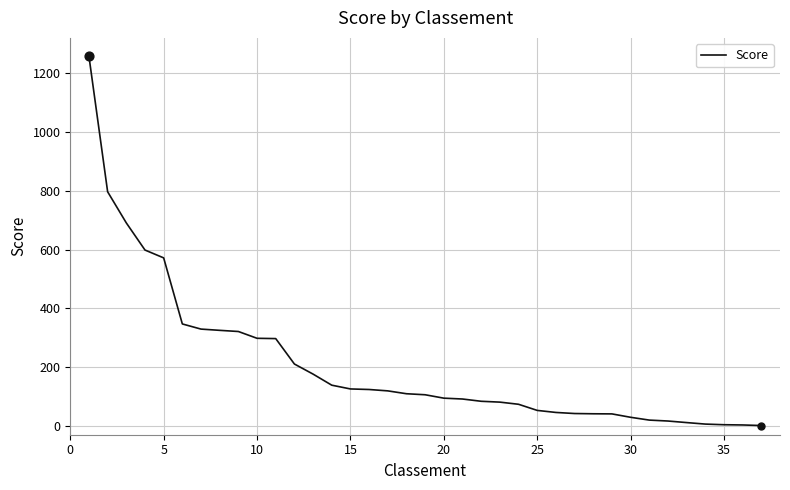

What is the difference between the maximum and minimum values?

1256.8